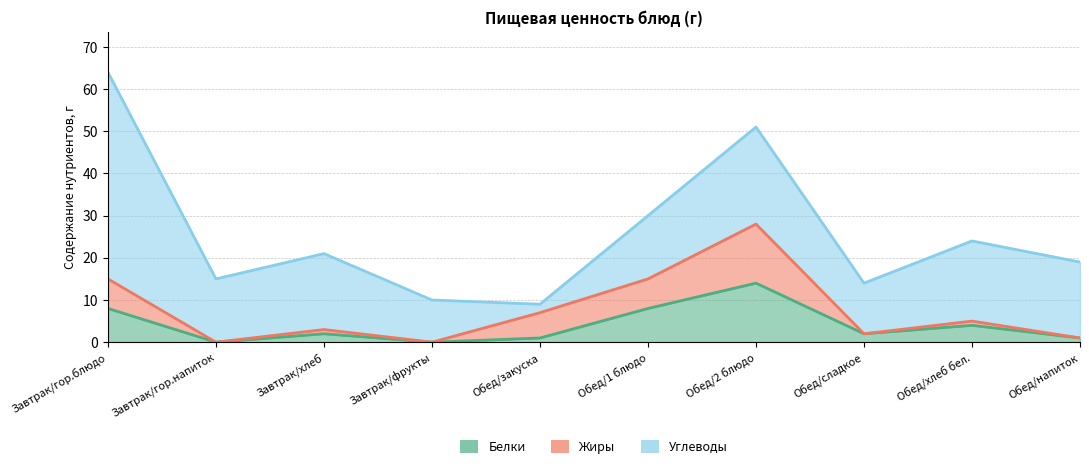

At which label does Белки reach its peak?

Обед/2 блюдо